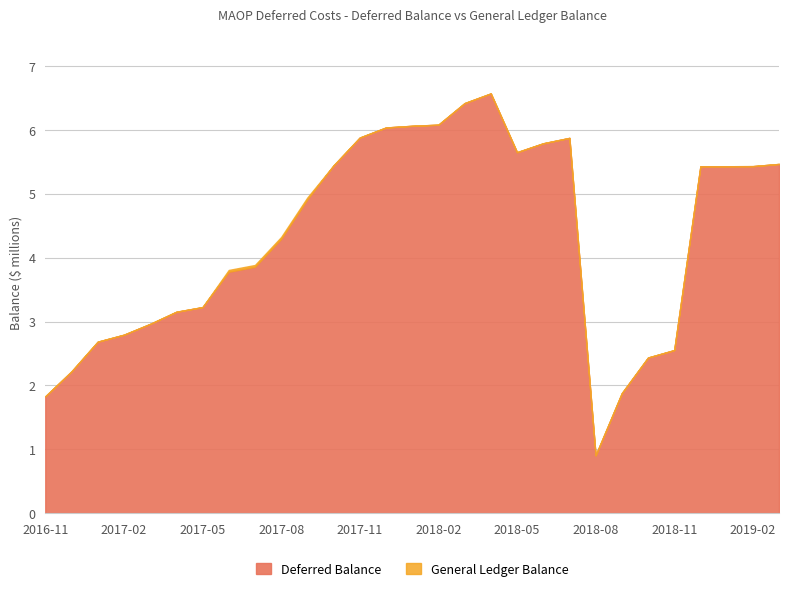

Which series has the widest spread of values?

Deferred Balance